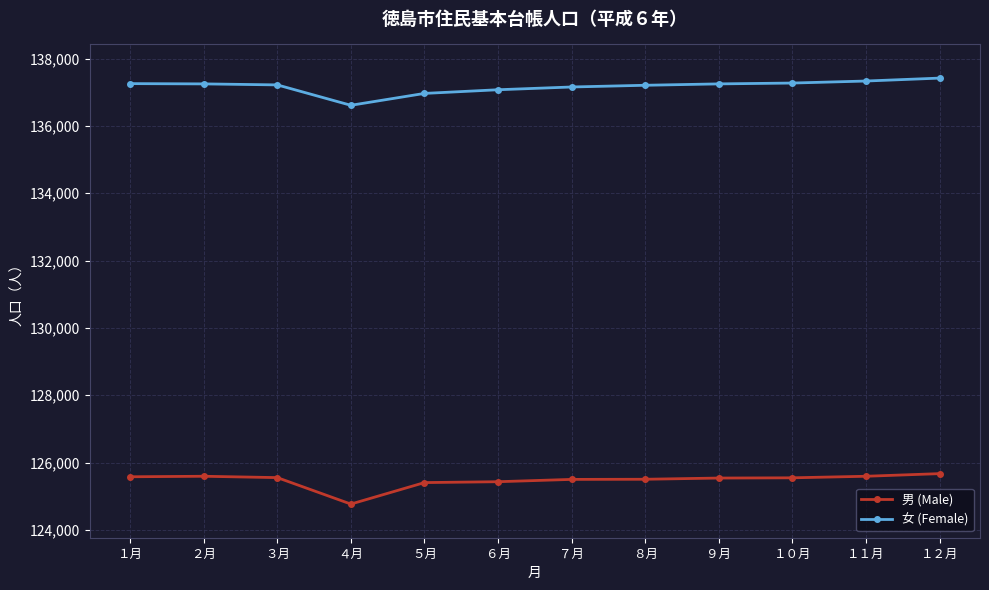

What is the maximum value shown in the chart?

137422